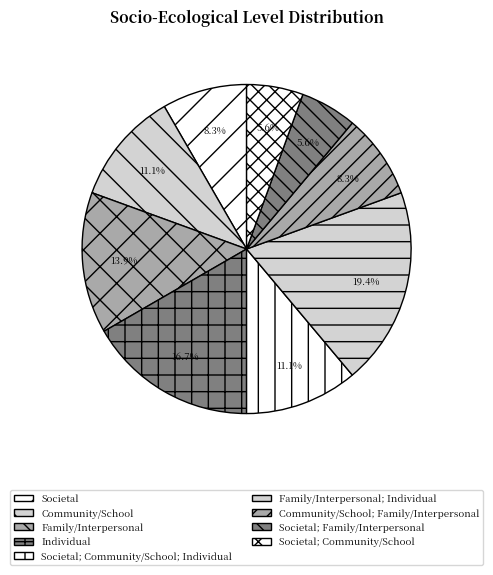

Is there any slice that represents more than half of the pie?

No